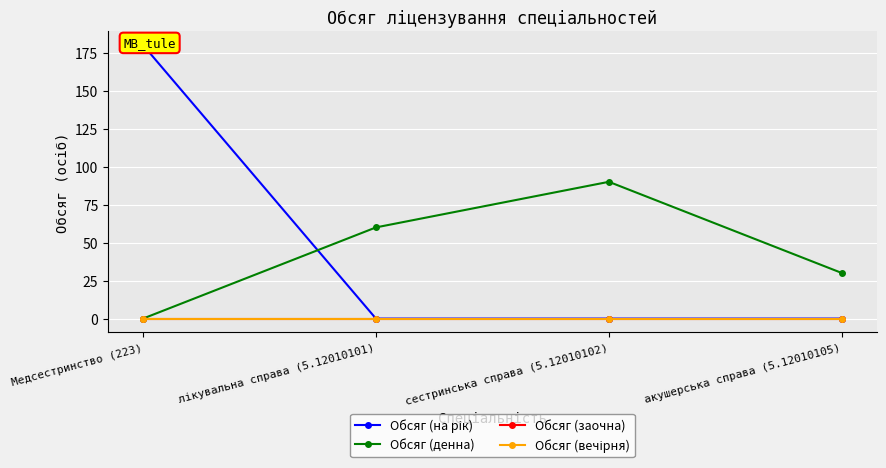

List the series in order of their peak value, lowest first.

Обсяг (заочна), Обсяг (вечірня), Обсяг (денна), Обсяг (на рік)